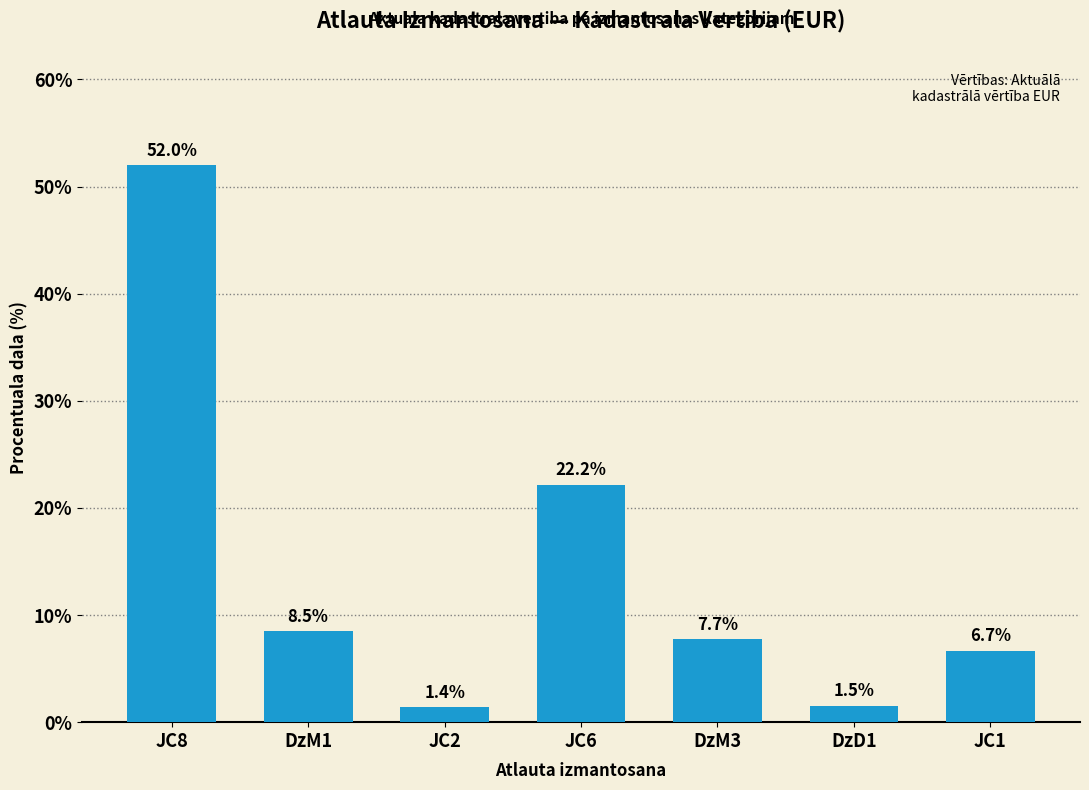

True or false: the data shows 2.8 at DzM3.

False